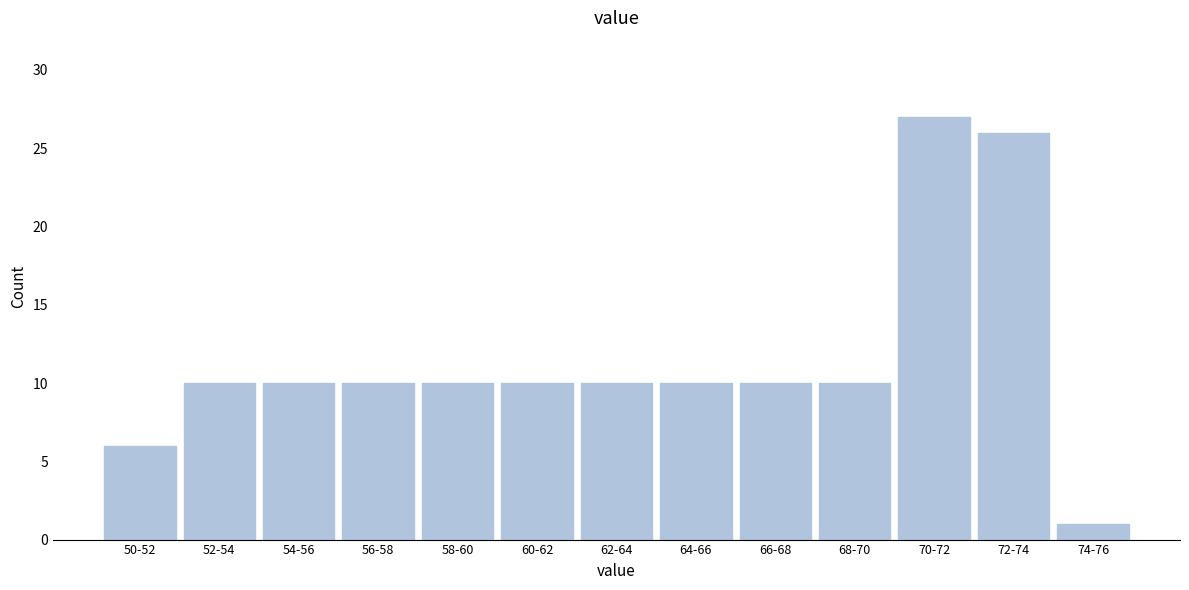

Reading left to right, extract all data points from this chart.

50-52=6	52-54=10	54-56=10	56-58=10	58-60=10	60-62=10	62-64=10	64-66=10	66-68=10	68-70=10	70-72=27	72-74=26	74-76=1